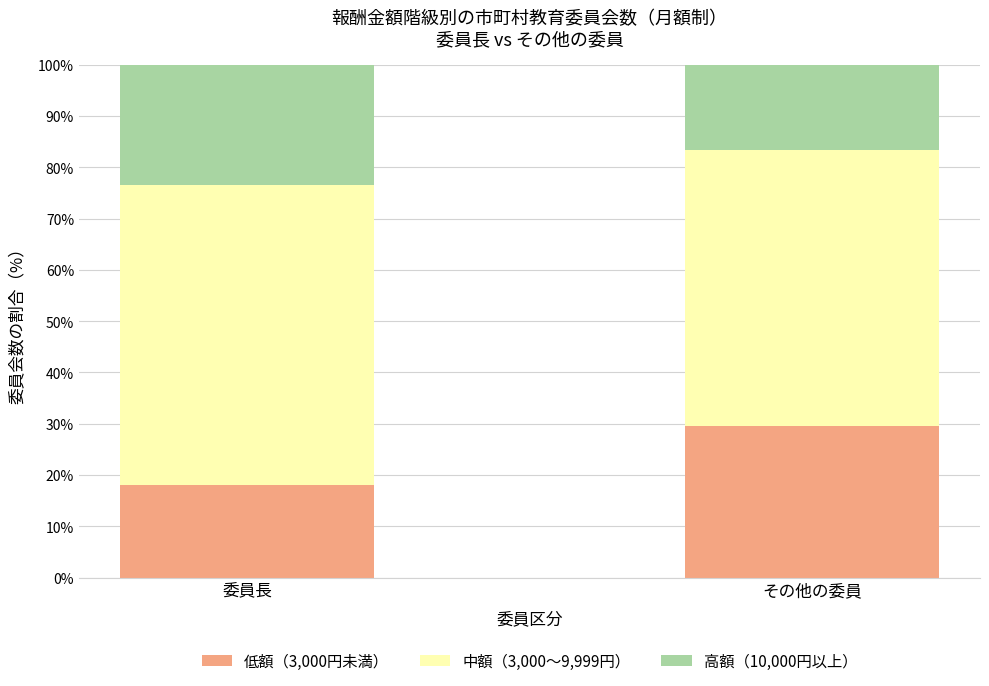

What is the total value across all series at その他の委員?

100.0